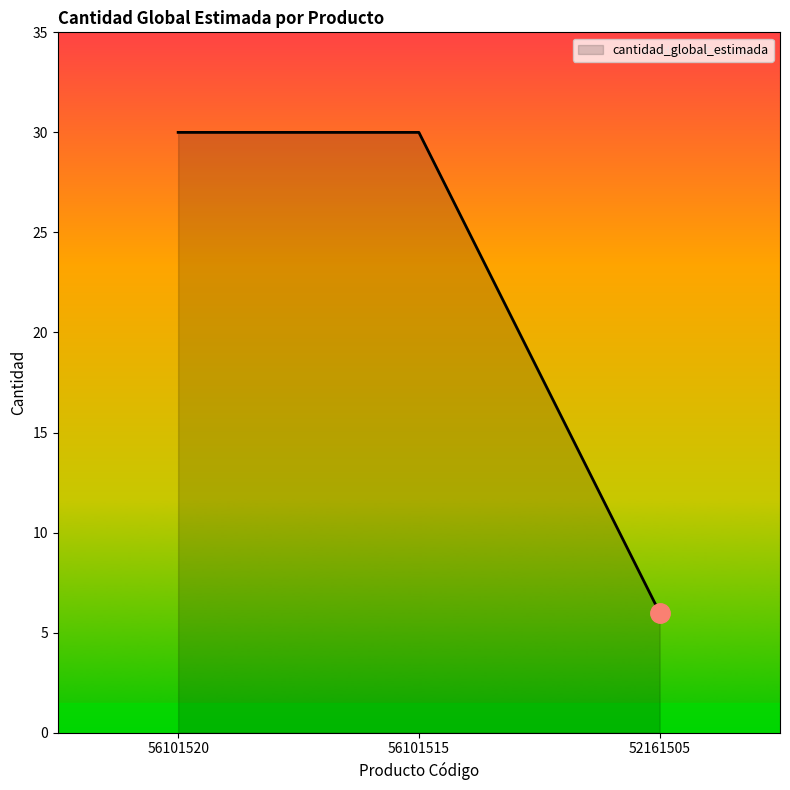

What is the difference between the maximum and minimum values?

24